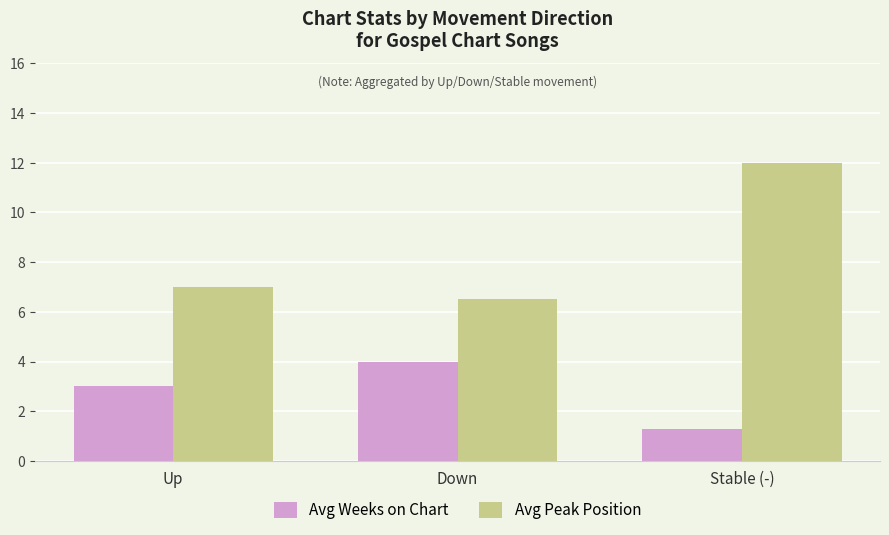

Reading left to right, extract all data points from this chart.

Avg Weeks on Chart: Up=3.0	Down=4.0	Stable (-)=1.3
Avg Peak Position: Up=7.0	Down=6.5	Stable (-)=12.0